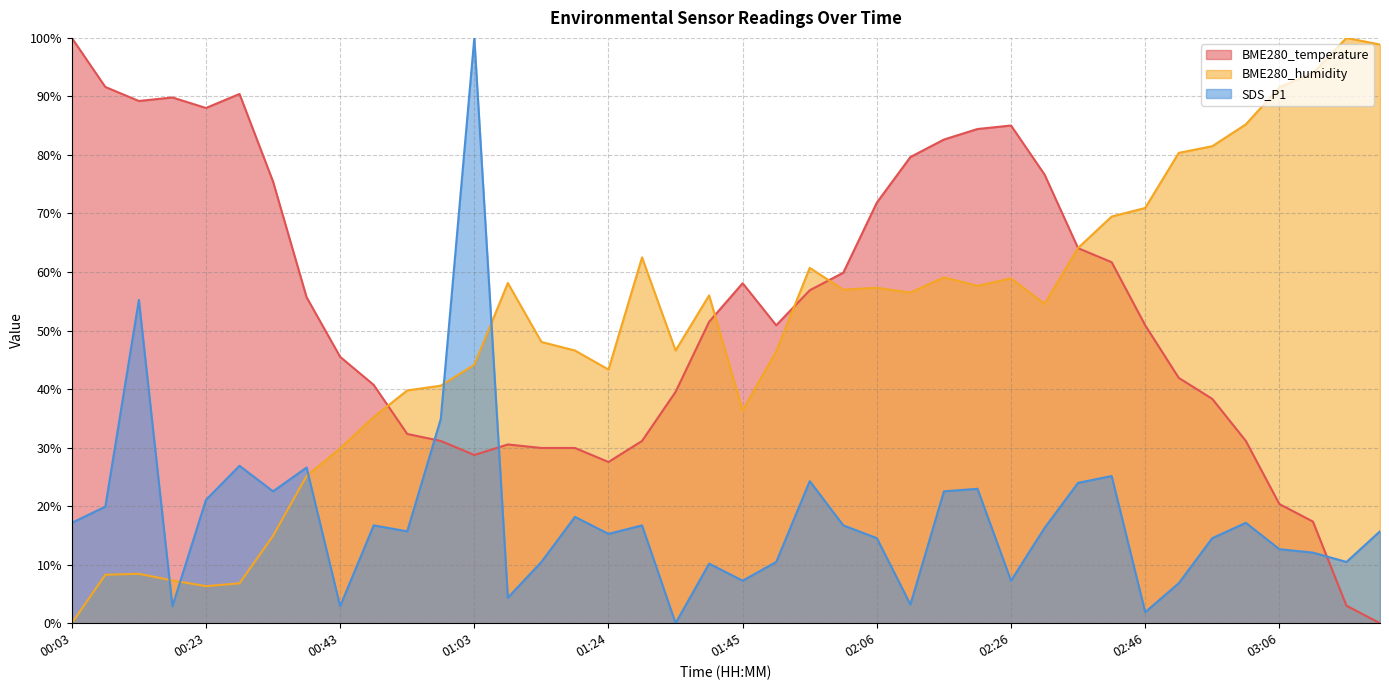

Reading left to right, extract all data points from this chart.

BME280_temperature: 100.0	91.6	89.2	89.8	88.0	90.4	75.4	55.7	45.5	40.7	32.3	31.1	28.7	30.5	29.9	29.9	27.5	31.1	39.5	51.5	58.1	50.9	56.9	59.9	71.9	79.6	82.6	84.4	85.0	76.6	64.1	61.7	50.9	41.9	38.3	31.1	20.4	17.4	3.0	0.0
BME280_humidity: 0.0	8.3	8.4	7.3	6.3	6.8	14.9	25.2	29.9	35.2	39.8	40.6	44.2	58.1	48.1	46.6	43.3	62.5	46.6	56.0	36.4	46.4	60.7	57.0	57.3	56.5	59.1	57.6	58.9	54.5	64.1	69.5	70.9	80.4	81.5	85.2	91.6	94.0	100.0	98.9
SDS_P1: 17.2	19.9	55.2	2.9	21.1	26.9	22.5	26.6	2.9	16.7	15.7	34.9	100.0	4.4	10.5	18.2	15.3	16.7	0.0	10.2	7.3	10.5	24.3	16.7	14.5	3.2	22.5	23.0	7.3	16.3	24.0	25.1	1.9	6.8	14.5	17.2	12.6	12.1	10.5	15.7